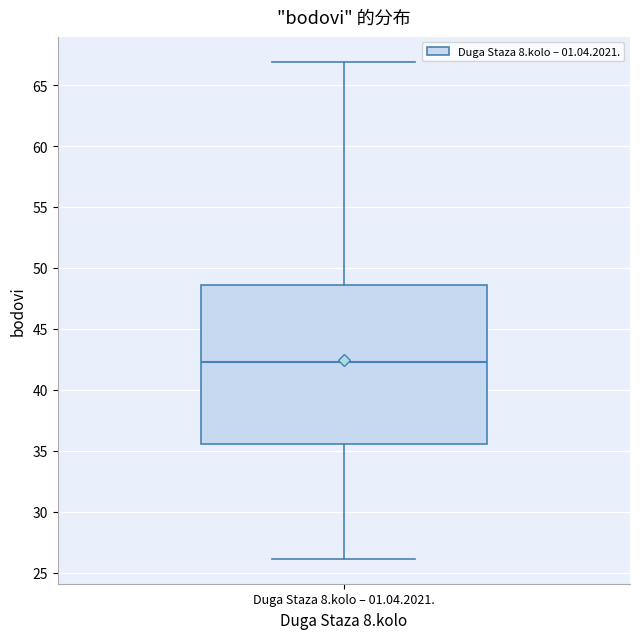

Transcribe this box plot: give where the median line is, the range the box spans, and where the two whiskers end, as read against the y-axis. The values are not printed on the chart, so give them approximately, as read against the axis.

median 42.5, box 35.5 to 48.5, whiskers 26.0 to 67.0